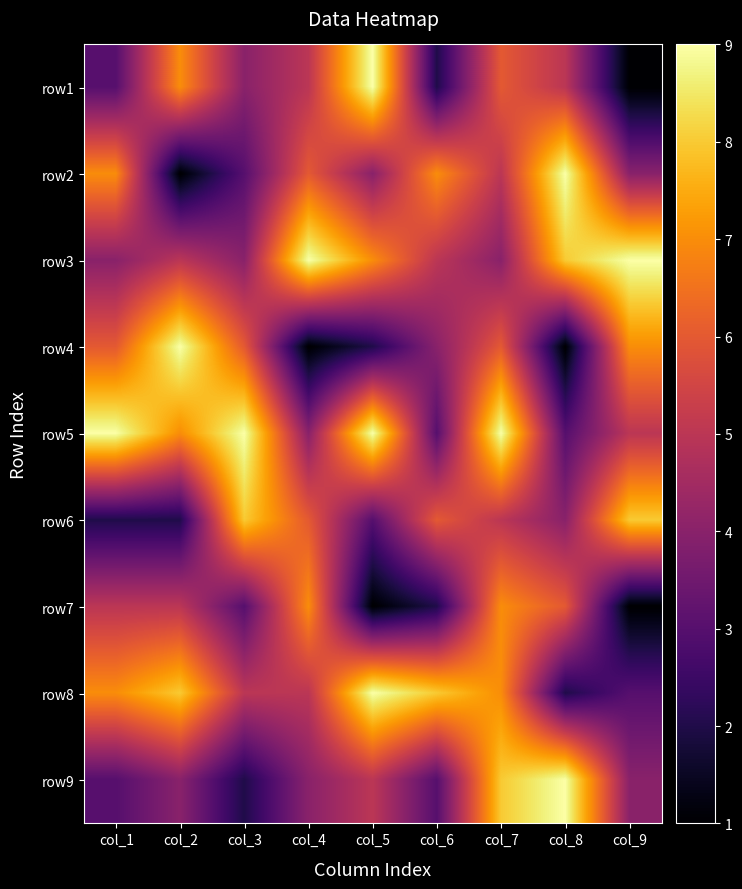

Reading left to right, list all the values displayed in this chart.

row1: col_1=3	col_2=7	col_3=4	col_4=5	col_5=9	col_6=2	col_7=6	col_8=5	col_9=1
row2: col_1=7	col_2=1	col_3=3	col_4=6	col_5=4	col_6=7	col_7=5	col_8=9	col_9=4
row3: col_1=4	col_2=5	col_3=4	col_4=9	col_5=7	col_6=5	col_7=4	col_8=8	col_9=9
row4: col_1=6	col_2=9	col_3=6	col_4=1	col_5=2	col_6=4	col_7=6	col_8=1	col_9=7
row5: col_1=9	col_2=7	col_3=9	col_4=4	col_5=9	col_6=3	col_7=9	col_8=3	col_9=5
row6: col_1=2	col_2=2	col_3=8	col_4=6	col_5=3	col_6=6	col_7=5	col_8=4	col_9=8
row7: col_1=5	col_2=5	col_3=3	col_4=7	col_5=1	col_6=2	col_7=7	col_8=6	col_9=1
row8: col_1=7	col_2=8	col_3=5	col_4=5	col_5=9	col_6=8	col_7=7	col_8=2	col_9=3
row9: col_1=3	col_2=4	col_3=2	col_4=4	col_5=5	col_6=3	col_7=8	col_8=9	col_9=4